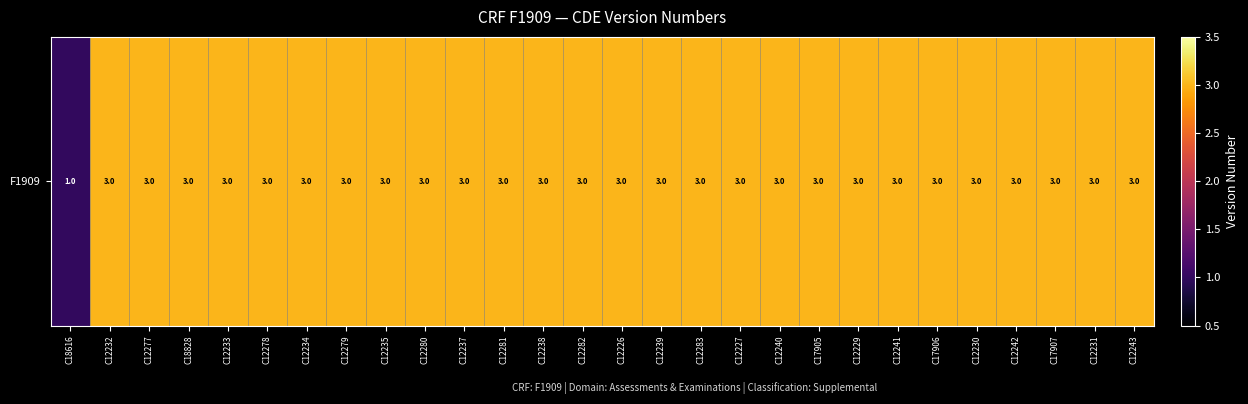

Is it true that the value at C12240 is 3?

True